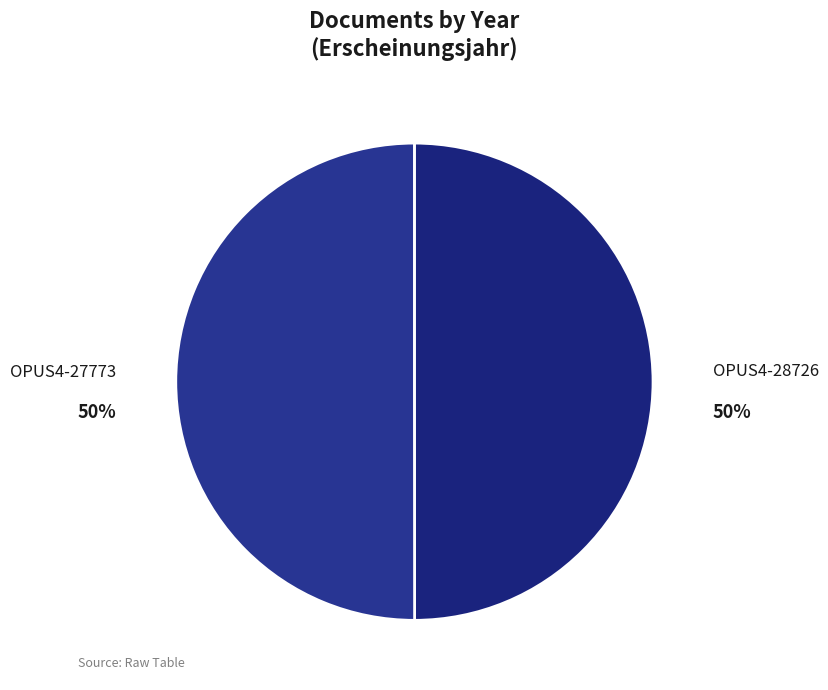

To the nearest percent, what percentage of the pie is OPUS4-28726?

50%